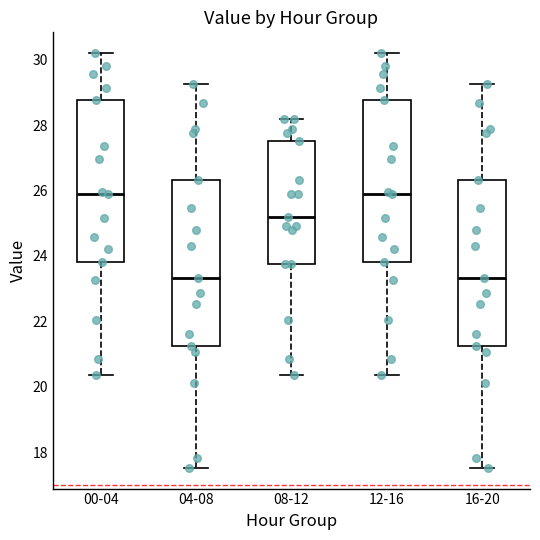

Where does the median line of the box for 00-04 sit on the y-axis? The values are not printed on the chart, so give them approximately, as read against the axis.

26.0